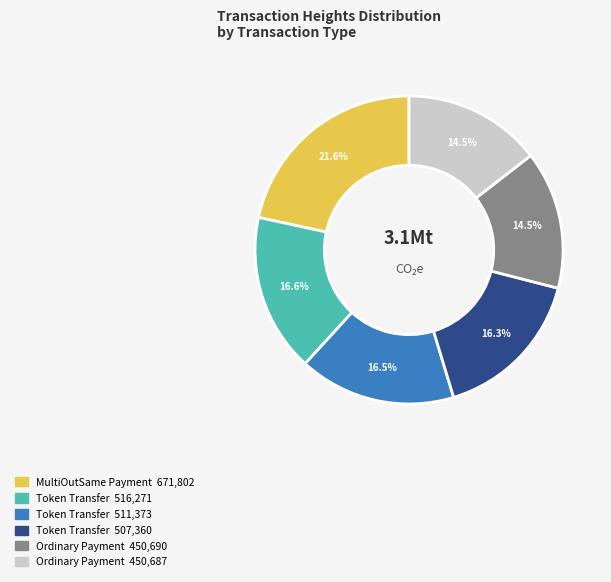

Is there a majority slice in this chart?

No